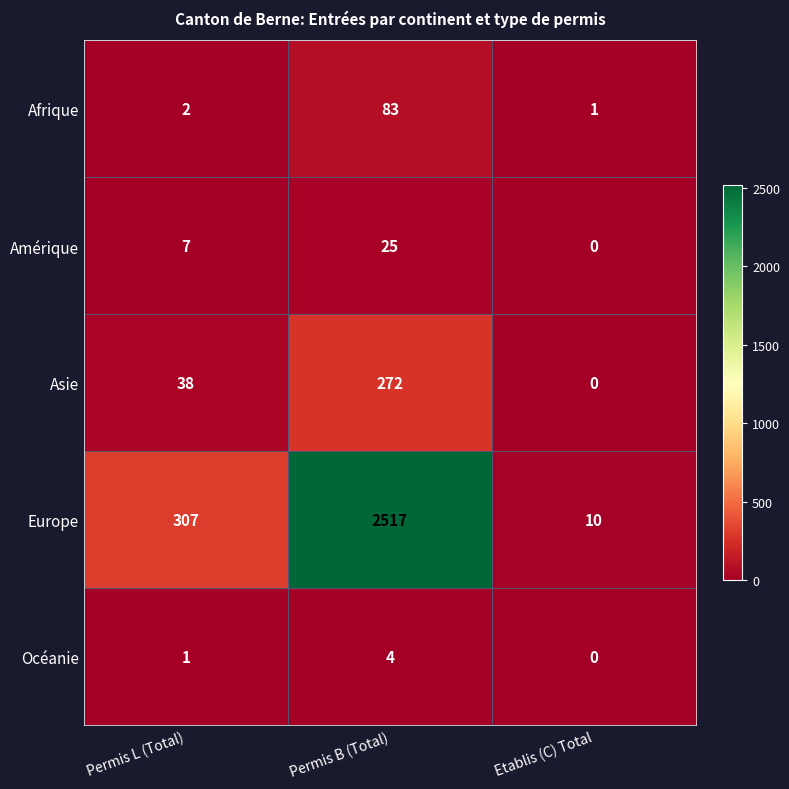

The Océanie series shows 2 at Permis L (Total). True or false?

False